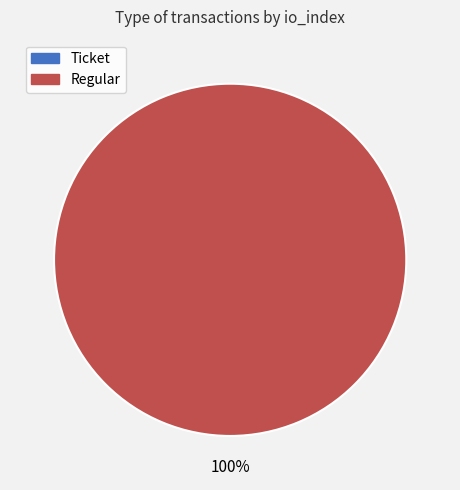

Rank the categories by value from highest to lowest.

Regular, Ticket